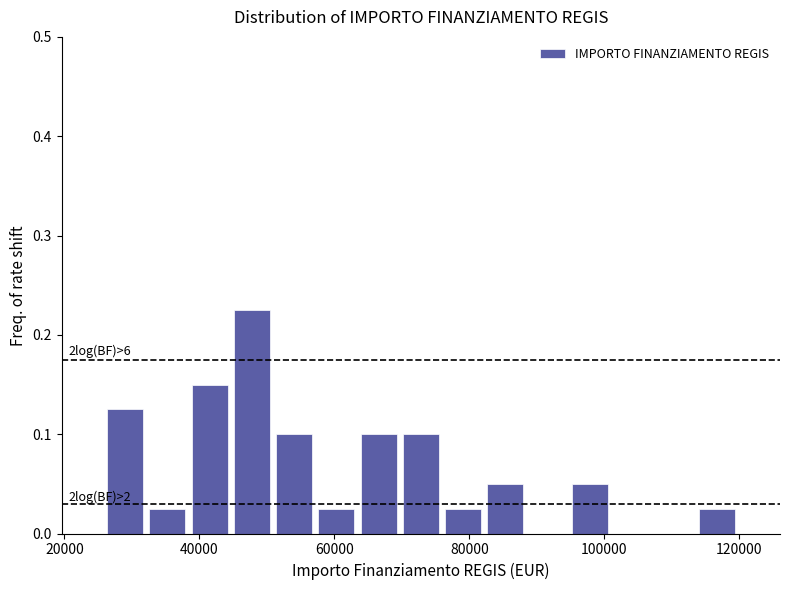

Read against the x-axis, roughly where is the centre of the tallest bar?

48000